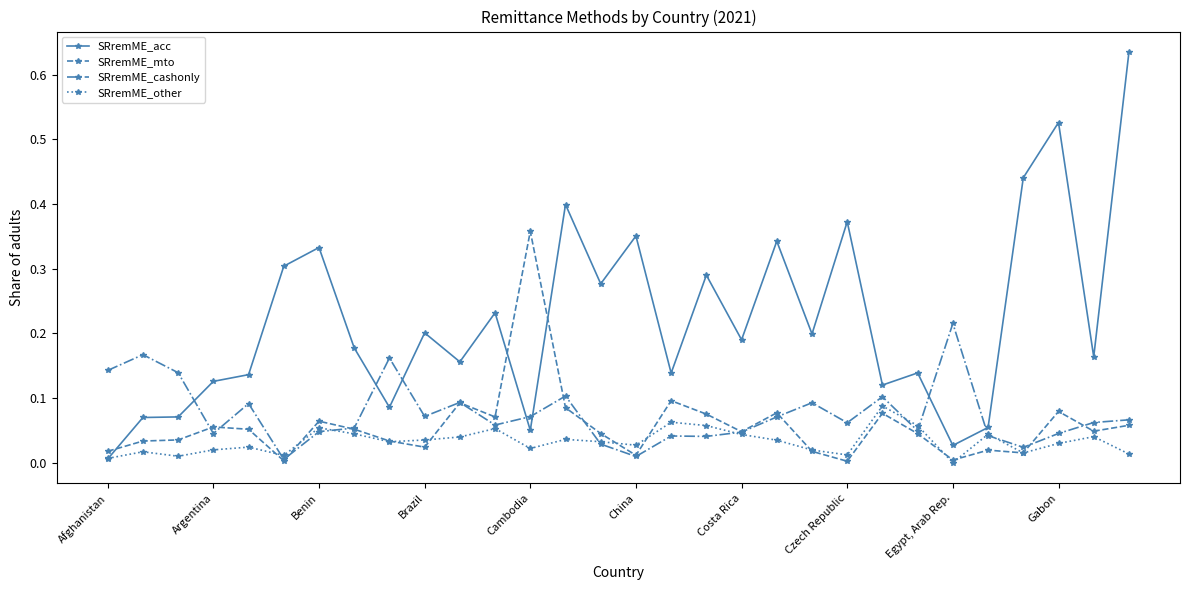

Which series has the largest total across all categories?

SRremME_acc